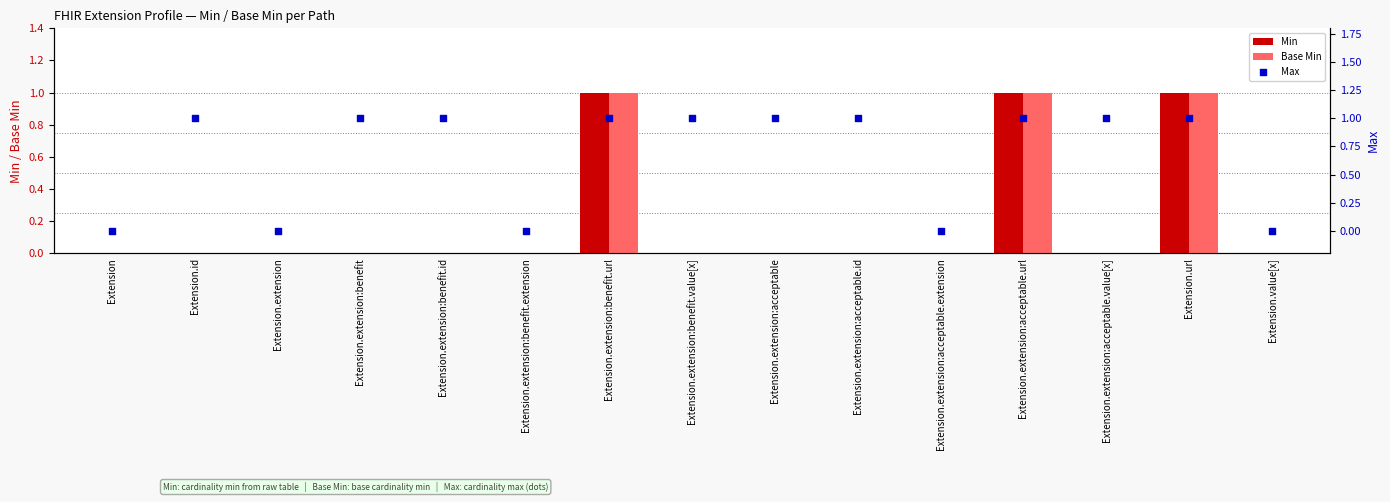

What is the total value across all series at Extension.extension:acceptable.id?

1